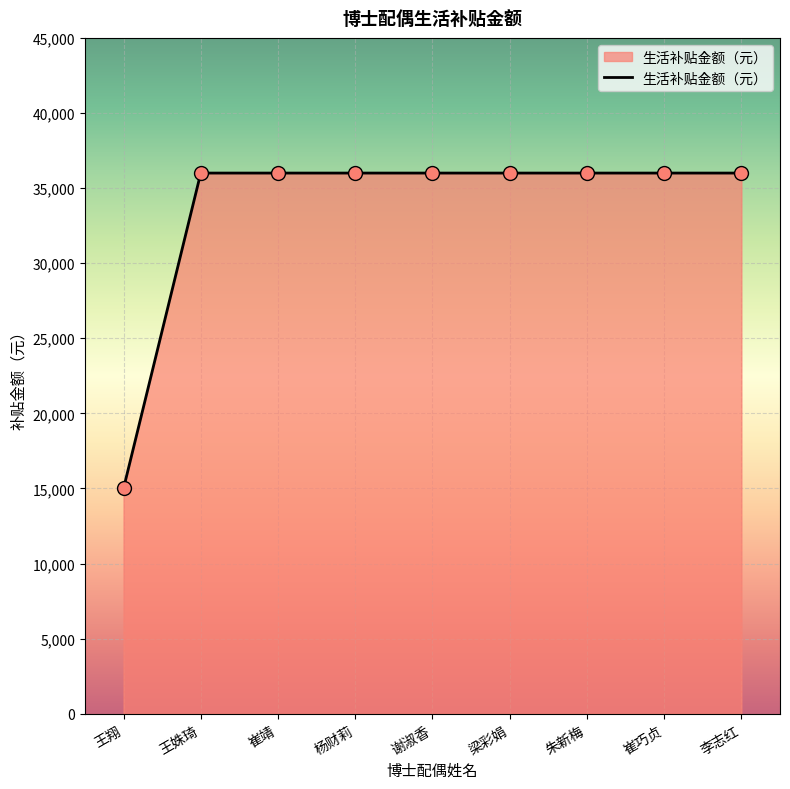

Approximately how many times larger is the value at 朱新梅 compared to 谢淑香?

1.0